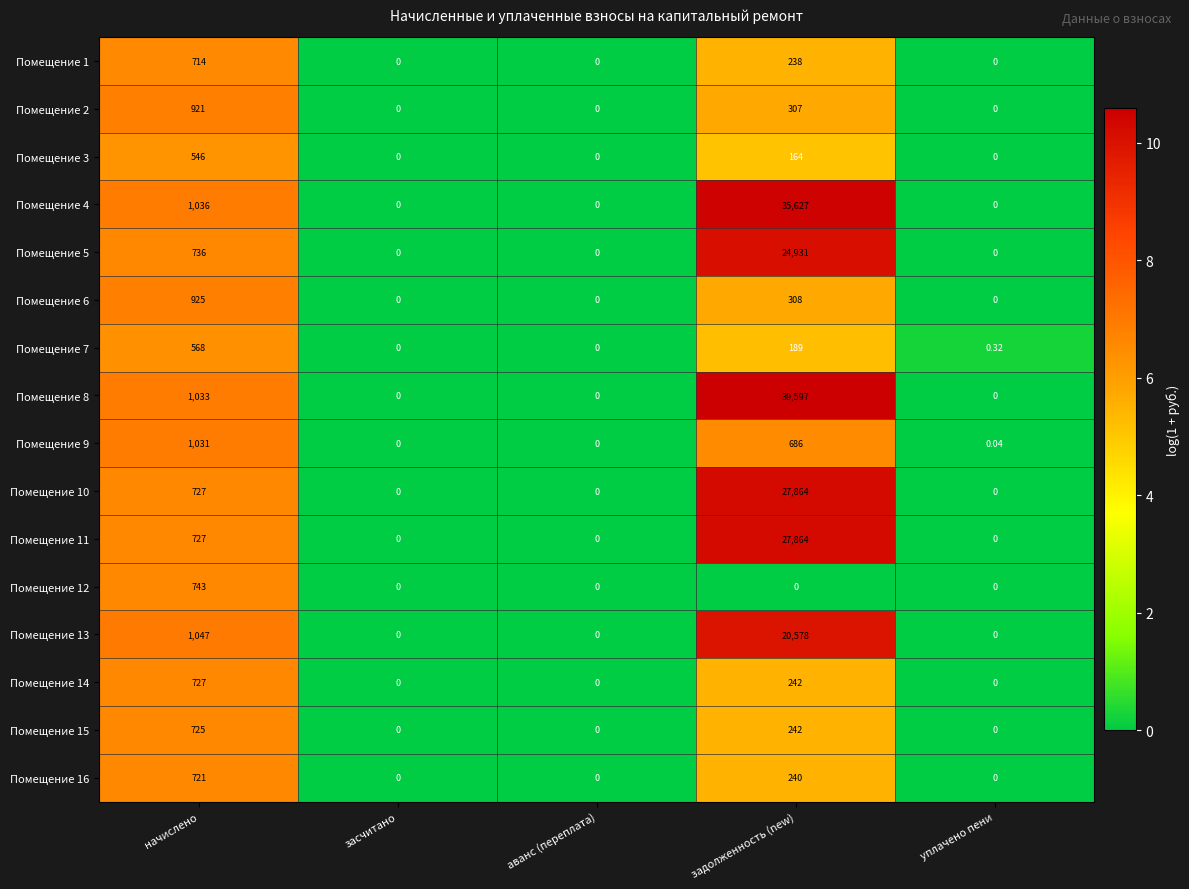

Is the value of Помещение 16 at засчитано greater than the value of Помещение 1 at задолженность (new)?

No